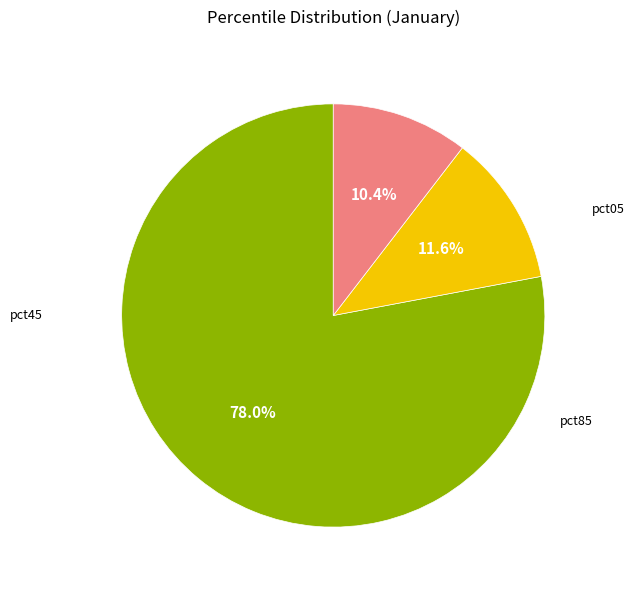

Does any single category account for the majority?

Yes